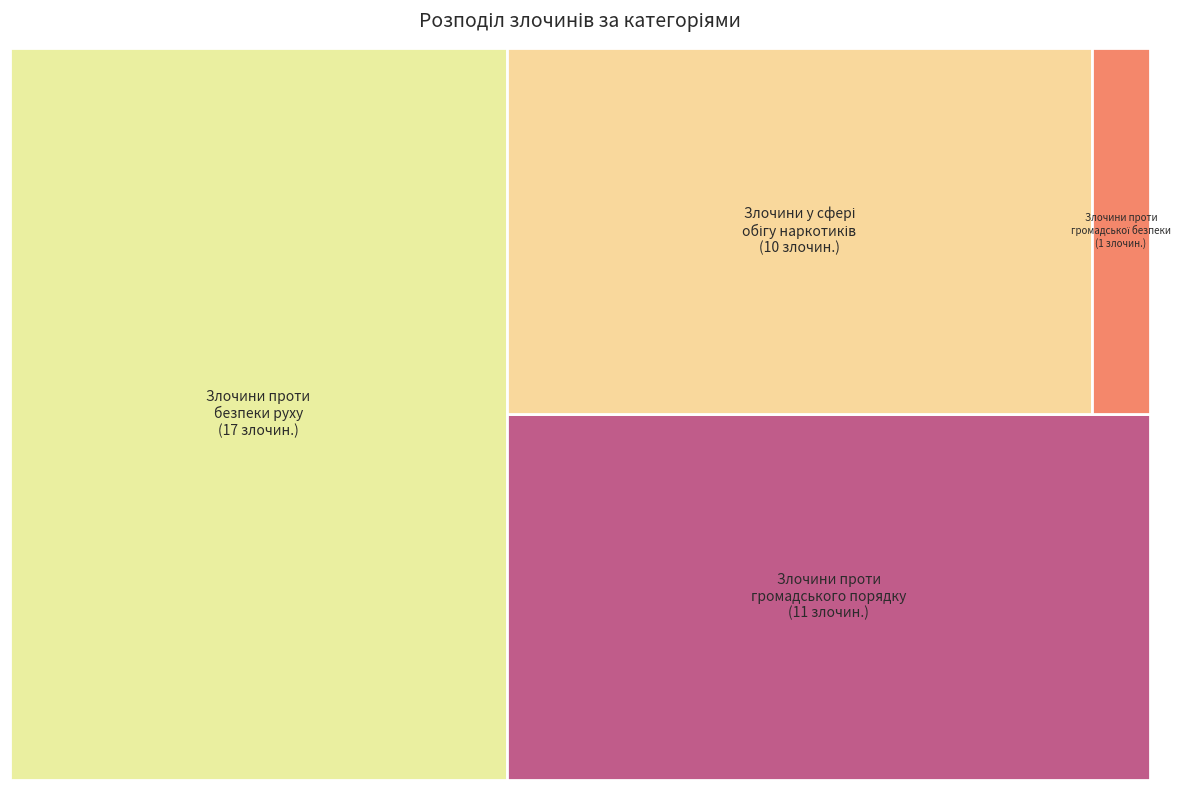

What is the total percentage of Злочини проти громадської безпеки and Злочини проти безпеки руху?

46.2%